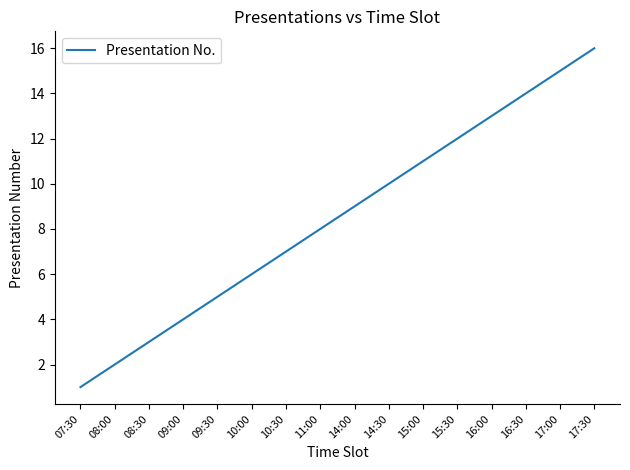

Approximately how many times larger is the value at 16:00 compared to 17:30?

0.8